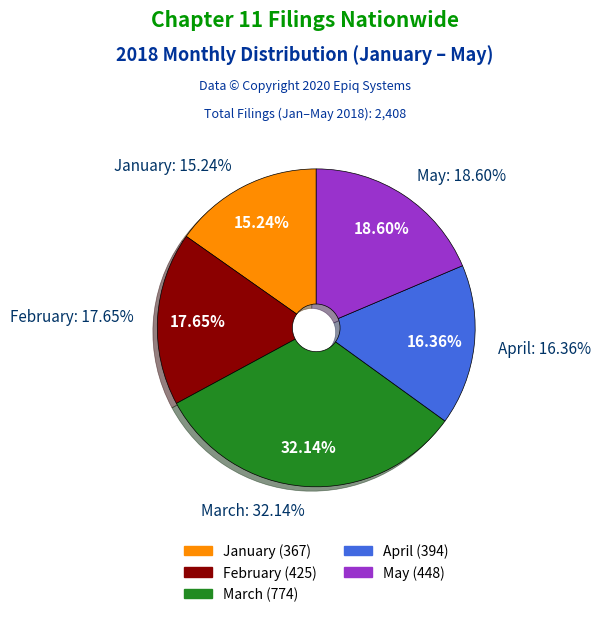

To the nearest percent, what percentage of the pie is May?

19%